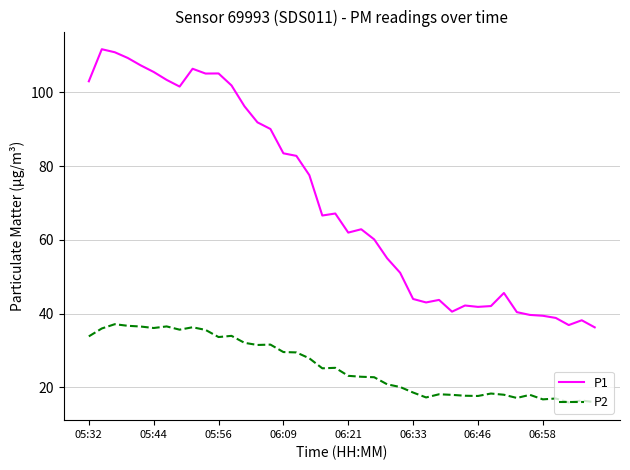

Which series has the largest total across all categories?

P1